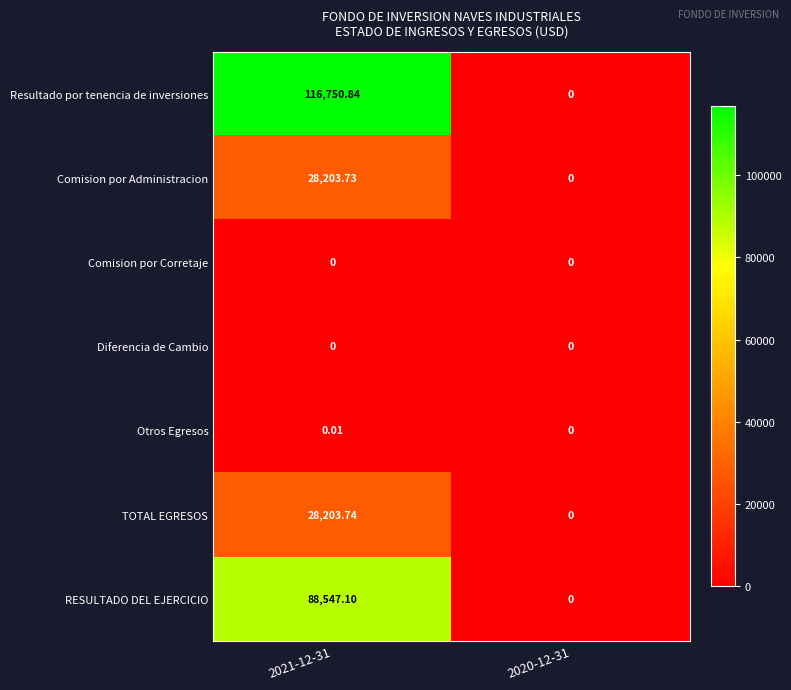

At which category does the chart reach its peak across all series?

2021-12-31